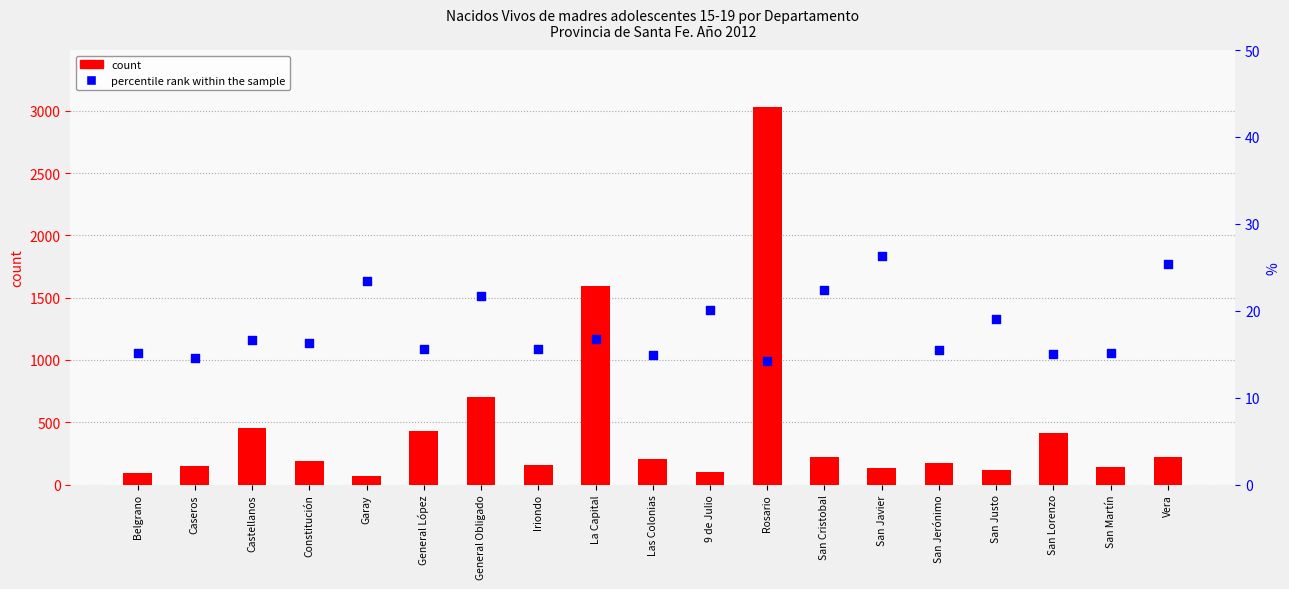

What are all the series names shown in the legend?

count, percentile rank within the sample